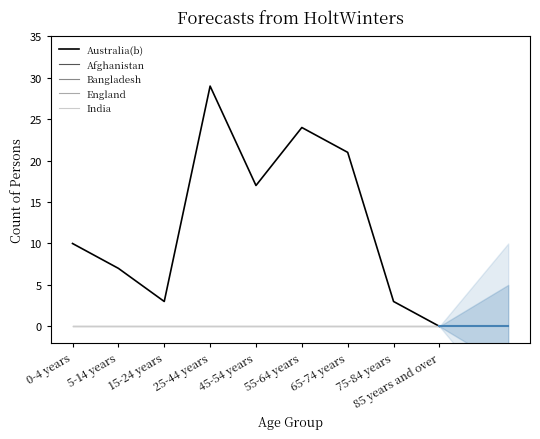

Which category has the lowest value in the Afghanistan series?

0-4 years